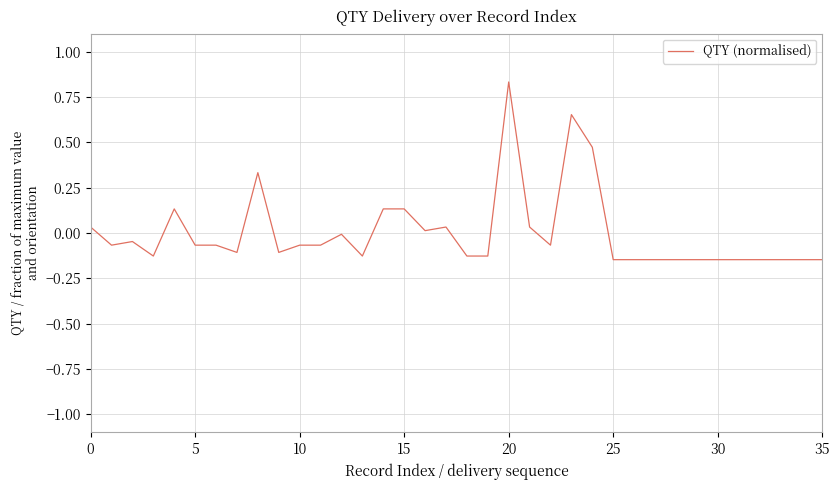

What is the difference between the maximum and minimum values?

1.0